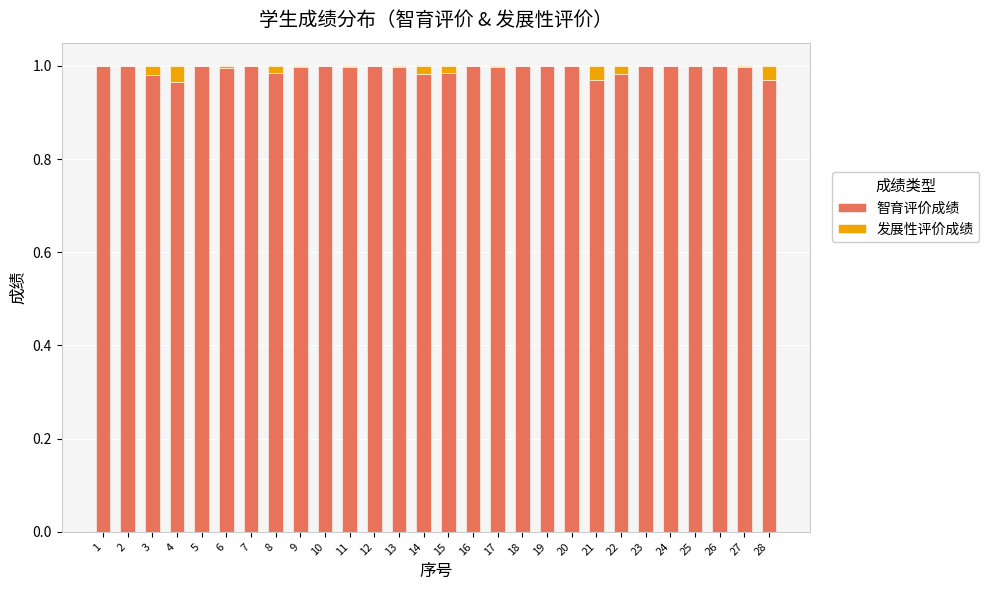

How many distinct data groups are displayed?

2